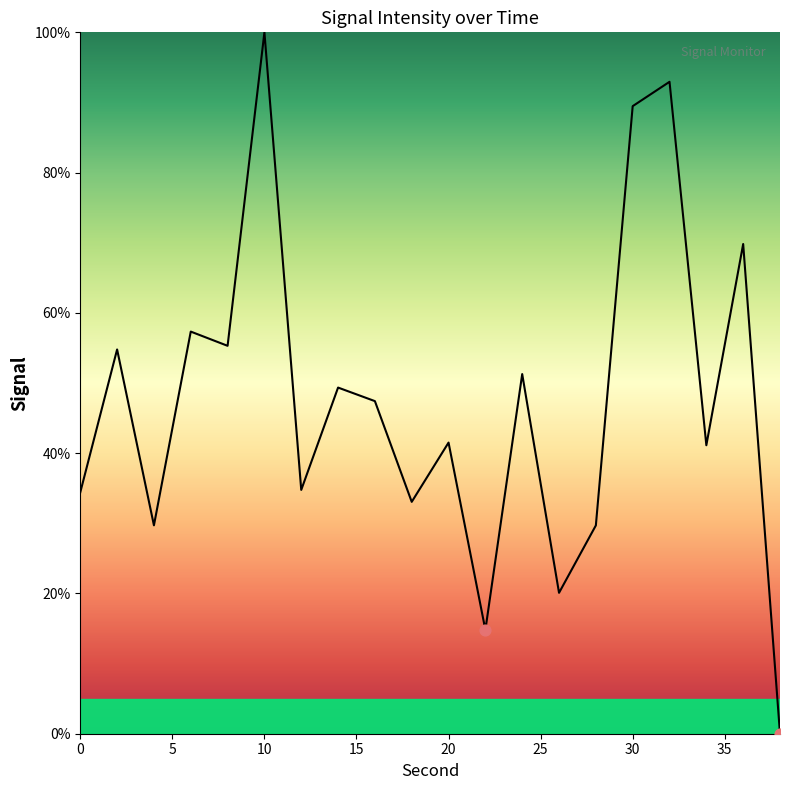

What is the difference between the maximum and minimum values?

100.0